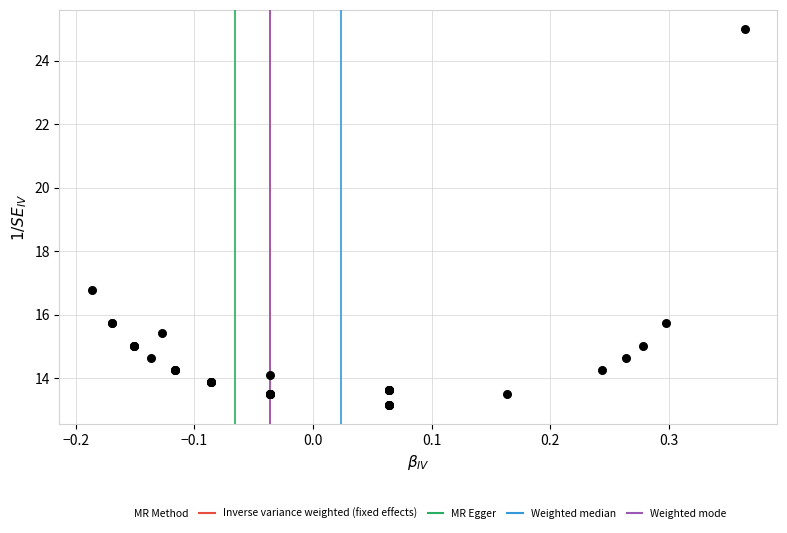

What Y value in the scatter plot is closest to 19?

16.8